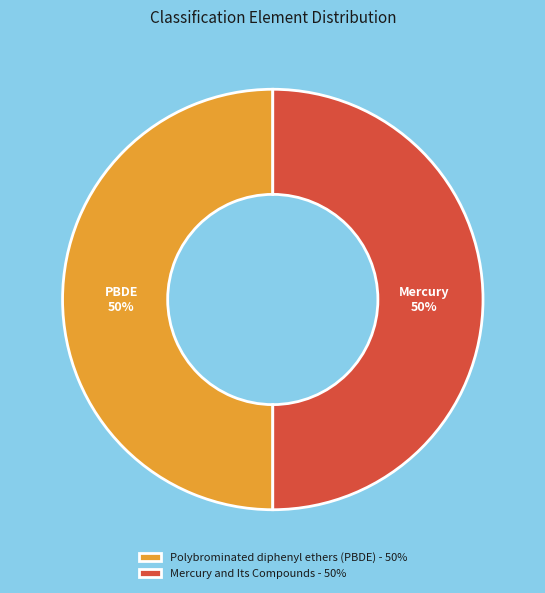

Approximately how many times larger is the value at Polybrominated diphenyl ethers (PBDE) compared to Mercury and Its Compounds?

1.0